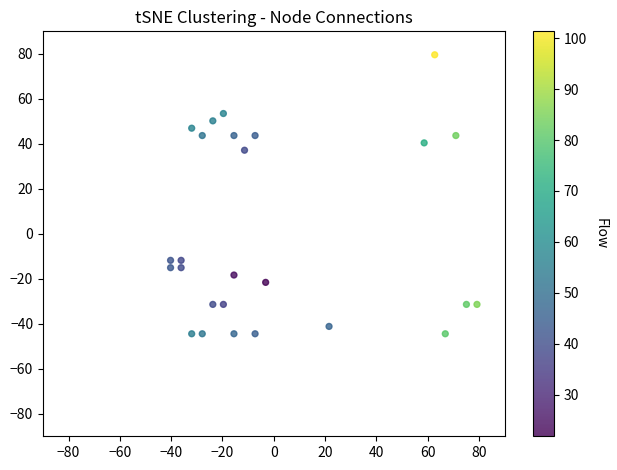

What Y value in the scatter plot is closest to 17?

37.2